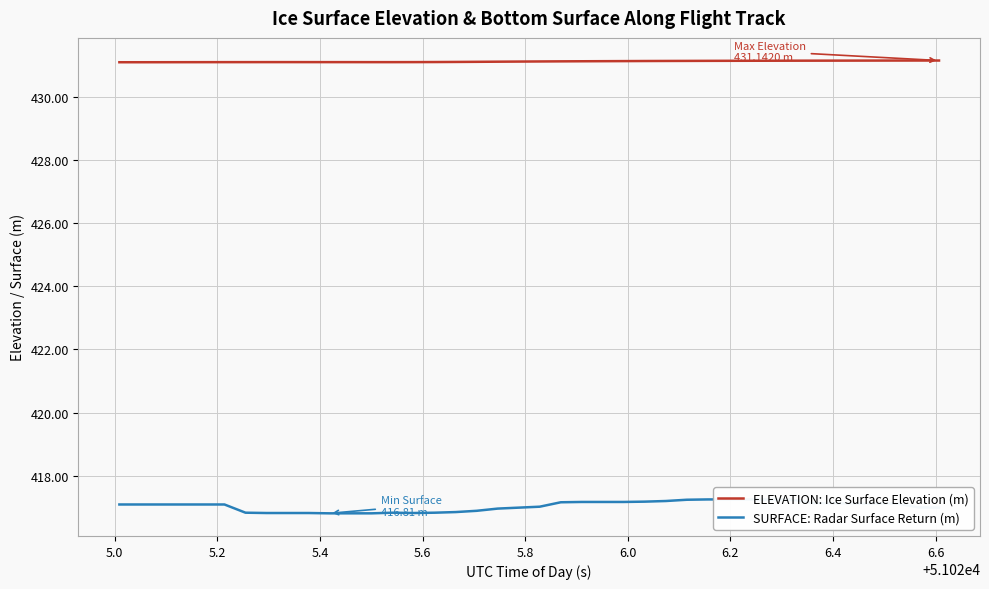

True or false: ELEVATION: Ice Surface Elevation (m) and SURFACE: Radar Surface Return (m) intersect in this chart.

False